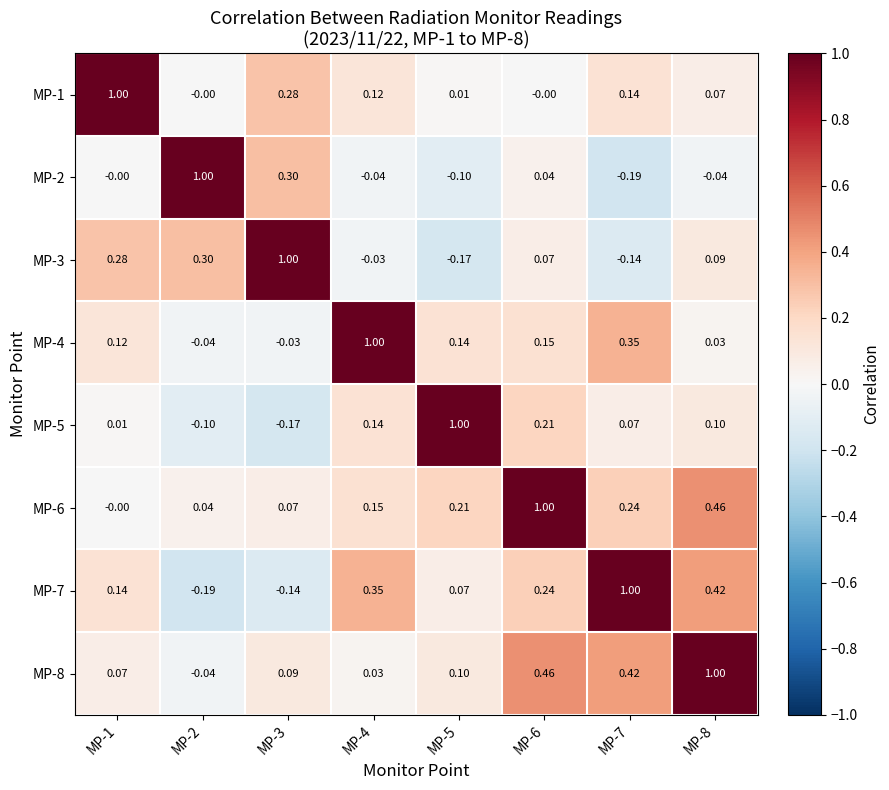

What is the total value across all series at MP-1?

1.6